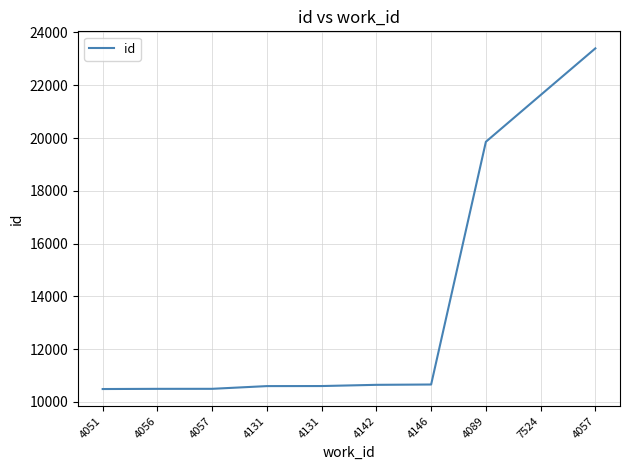

Is this an area chart (filled region under the line)?

No